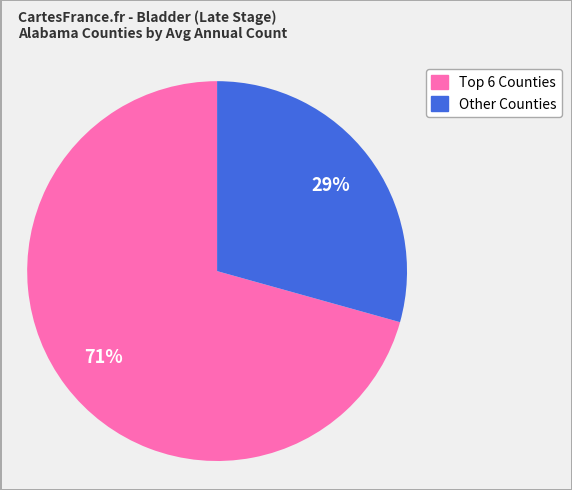

To the nearest percent, what is the average slice percentage?

50%